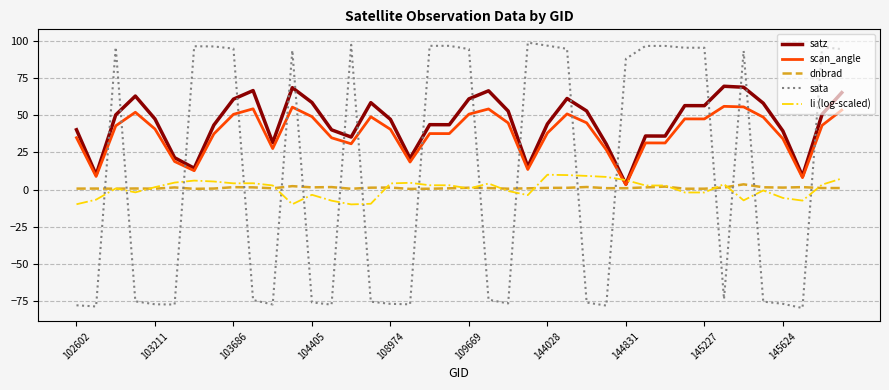

True or false: satz and dnbrad intersect in this chart.

False